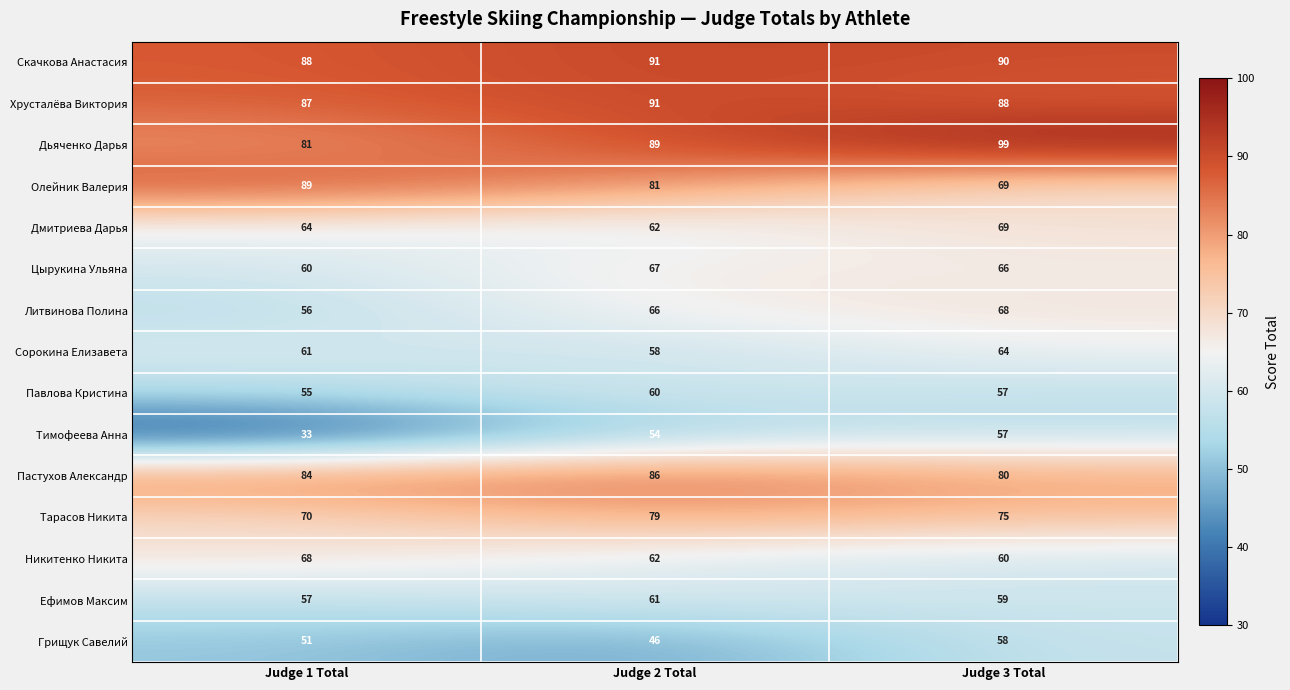

Read the Пастухов Александр value at Judge 1 Total.

84